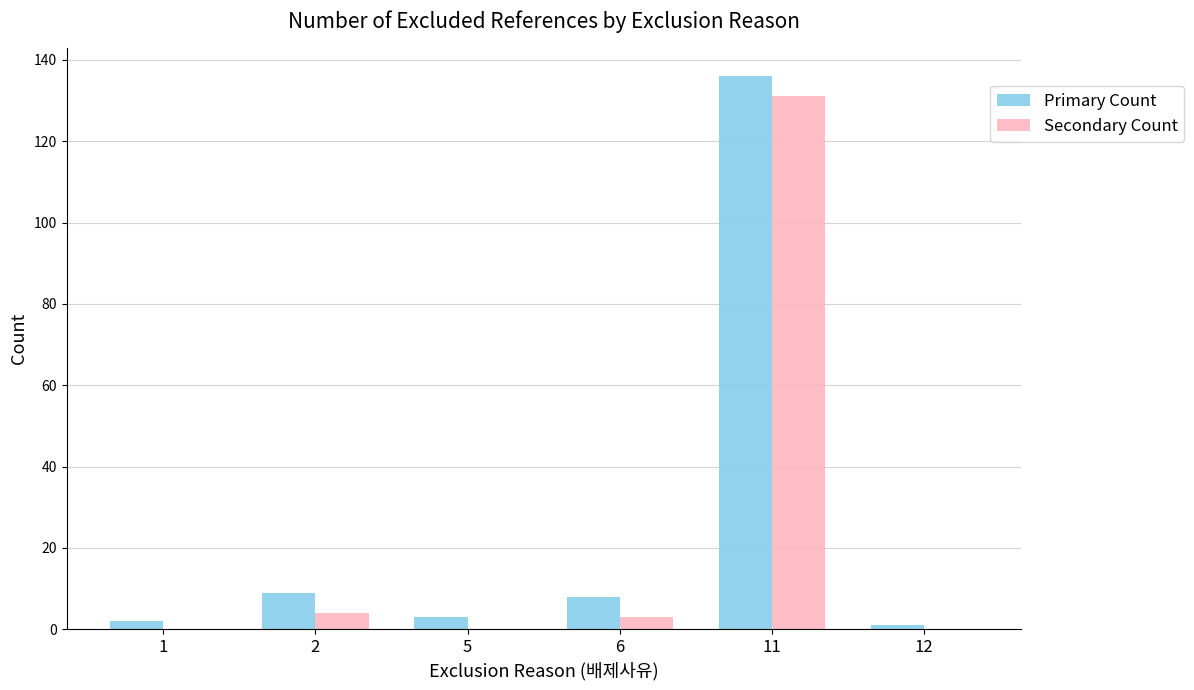

Is it true that Secondary Count equals 0 at 1?

True